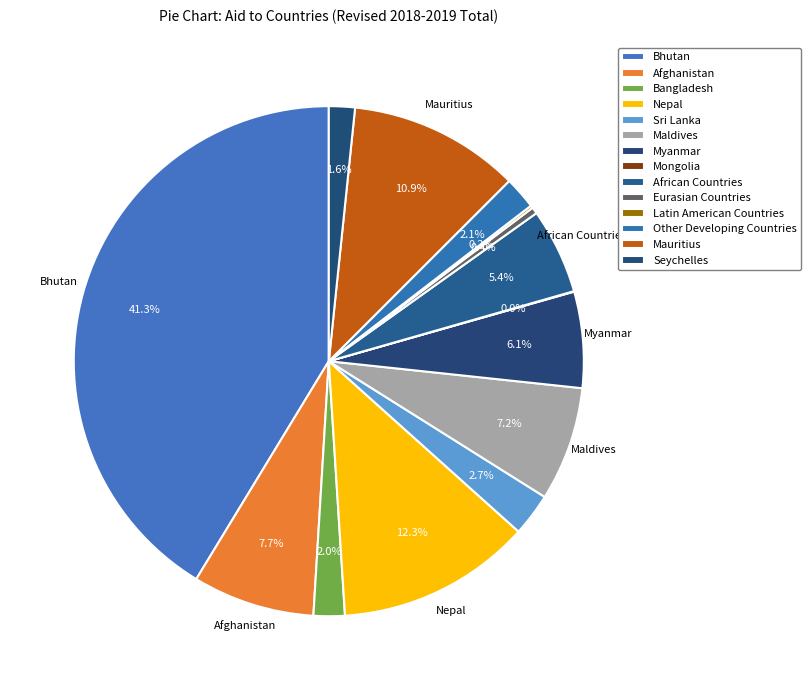

To the nearest percent, what is the difference between the Mauritius and Mongolia slice percentages?

11%